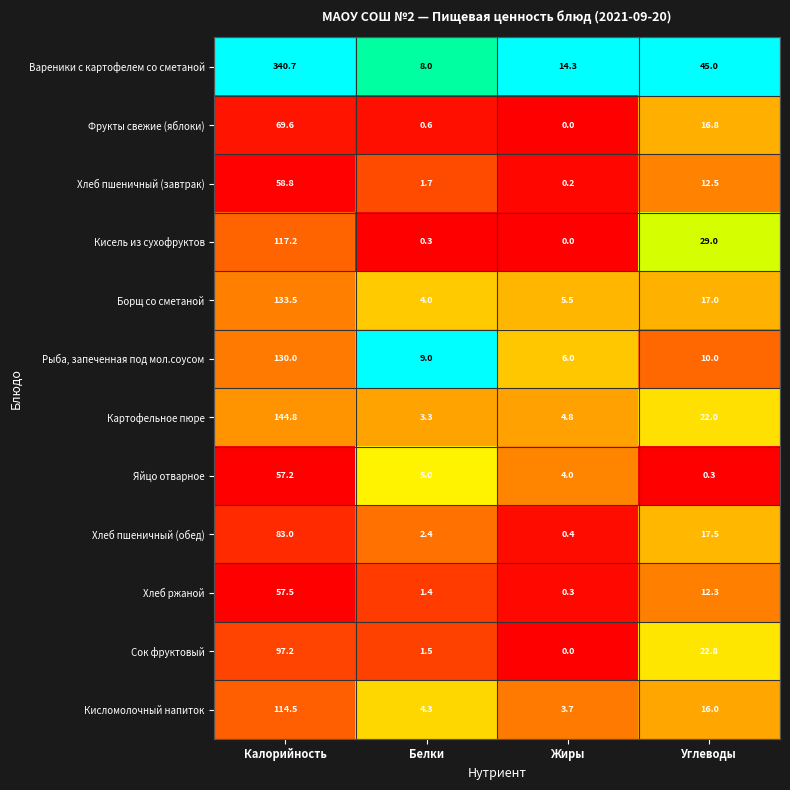

Where is Хлеб пшеничный (завтрак) nearest to the value 29?

Углеводы